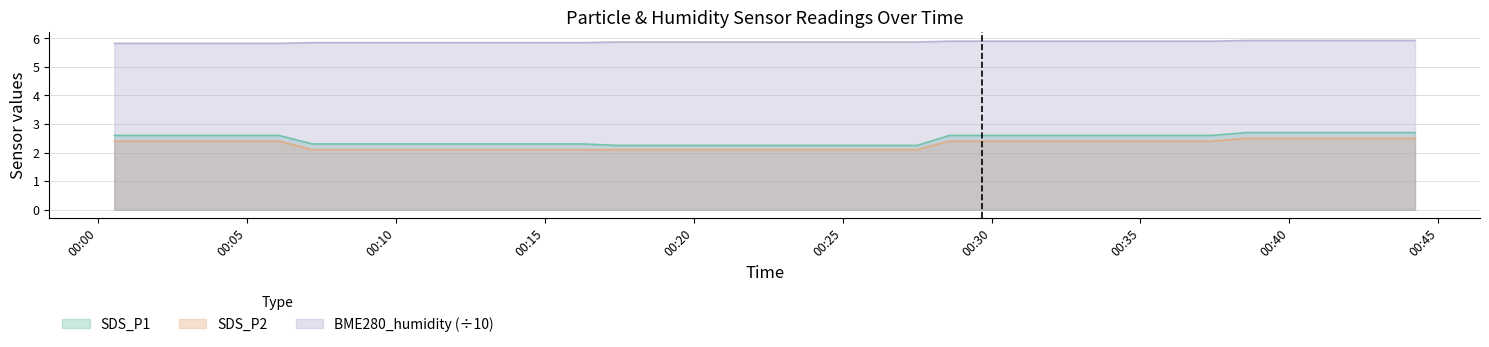

Reading right to left, extract all data points from this chart.

SDS_P1: 2021/04/12 00:44:13=2.7	2021/04/12 00:43:05=2.7	2021/04/12 00:41:49=2.7	2021/04/12 00:40:43=2.7	2021/04/12 00:39:39=2.7	2021/04/12 00:38:33=2.7	2021/04/12 00:37:24=2.6	2021/04/12 00:36:18=2.6	2021/04/12 00:35:12=2.6	2021/04/12 00:34:04=2.6	2021/04/12 00:32:58=2.6	2021/04/12 00:31:52=2.6	2021/04/12 00:30:46=2.6	2021/04/12 00:29:40=2.6	2021/04/12 00:28:35=2.6	2021/04/12 00:27:30=2.2	2021/04/12 00:26:24=2.2	2021/04/12 00:25:15=2.2	2021/04/12 00:24:08=2.2	2021/04/12 00:23:00=2.2	2021/04/12 00:21:53=2.2	2021/04/12 00:20:47=2.2	2021/04/12 00:19:39=2.2	2021/04/12 00:18:32=2.2	2021/04/12 00:17:26=2.2	2021/04/12 00:16:19=2.3	2021/04/12 00:15:10=2.3	2021/04/12 00:14:05=2.3	2021/04/12 00:12:58=2.3	2021/04/12 00:11:53=2.3	2021/04/12 00:10:37=2.3	2021/04/12 00:09:31=2.3	2021/04/12 00:08:18=2.3	2021/04/12 00:07:12=2.3	2021/04/12 00:06:05=2.6	2021/04/12 00:04:53=2.6	2021/04/12 00:03:48=2.6	2021/04/12 00:02:45=2.6	2021/04/12 00:01:38=2.6	2021/04/12 00:00:33=2.6
SDS_P2: 2021/04/12 00:44:13=2.5	2021/04/12 00:43:05=2.5	2021/04/12 00:41:49=2.5	2021/04/12 00:40:43=2.5	2021/04/12 00:39:39=2.5	2021/04/12 00:38:33=2.5	2021/04/12 00:37:24=2.4	2021/04/12 00:36:18=2.4	2021/04/12 00:35:12=2.4	2021/04/12 00:34:04=2.4	2021/04/12 00:32:58=2.4	2021/04/12 00:31:52=2.4	2021/04/12 00:30:46=2.4	2021/04/12 00:29:40=2.4	2021/04/12 00:28:35=2.4	2021/04/12 00:27:30=2.1	2021/04/12 00:26:24=2.1	2021/04/12 00:25:15=2.1	2021/04/12 00:24:08=2.1	2021/04/12 00:23:00=2.1	2021/04/12 00:21:53=2.1	2021/04/12 00:20:47=2.1	2021/04/12 00:19:39=2.1	2021/04/12 00:18:32=2.1	2021/04/12 00:17:26=2.1	2021/04/12 00:16:19=2.1	2021/04/12 00:15:10=2.1	2021/04/12 00:14:05=2.1	2021/04/12 00:12:58=2.1	2021/04/12 00:11:53=2.1	2021/04/12 00:10:37=2.1	2021/04/12 00:09:31=2.1	2021/04/12 00:08:18=2.1	2021/04/12 00:07:12=2.1	2021/04/12 00:06:05=2.4	2021/04/12 00:04:53=2.4	2021/04/12 00:03:48=2.4	2021/04/12 00:02:45=2.4	2021/04/12 00:01:38=2.4	2021/04/12 00:00:33=2.4
BME280_humidity: 2021/04/12 00:44:13=5.9	2021/04/12 00:43:05=5.9	2021/04/12 00:41:49=5.9	2021/04/12 00:40:43=5.9	2021/04/12 00:39:39=5.9	2021/04/12 00:38:33=5.9	2021/04/12 00:37:24=5.9	2021/04/12 00:36:18=5.9	2021/04/12 00:35:12=5.9	2021/04/12 00:34:04=5.9	2021/04/12 00:32:58=5.9	2021/04/12 00:31:52=5.9	2021/04/12 00:30:46=5.9	2021/04/12 00:29:40=5.9	2021/04/12 00:28:35=5.9	2021/04/12 00:27:30=5.9	2021/04/12 00:26:24=5.9	2021/04/12 00:25:15=5.9	2021/04/12 00:24:08=5.9	2021/04/12 00:23:00=5.9	2021/04/12 00:21:53=5.9	2021/04/12 00:20:47=5.9	2021/04/12 00:19:39=5.9	2021/04/12 00:18:32=5.9	2021/04/12 00:17:26=5.9	2021/04/12 00:16:19=5.8	2021/04/12 00:15:10=5.8	2021/04/12 00:14:05=5.8	2021/04/12 00:12:58=5.8	2021/04/12 00:11:53=5.8	2021/04/12 00:10:37=5.8	2021/04/12 00:09:31=5.8	2021/04/12 00:08:18=5.8	2021/04/12 00:07:12=5.8	2021/04/12 00:06:05=5.8	2021/04/12 00:04:53=5.8	2021/04/12 00:03:48=5.8	2021/04/12 00:02:45=5.8	2021/04/12 00:01:38=5.8	2021/04/12 00:00:33=5.8